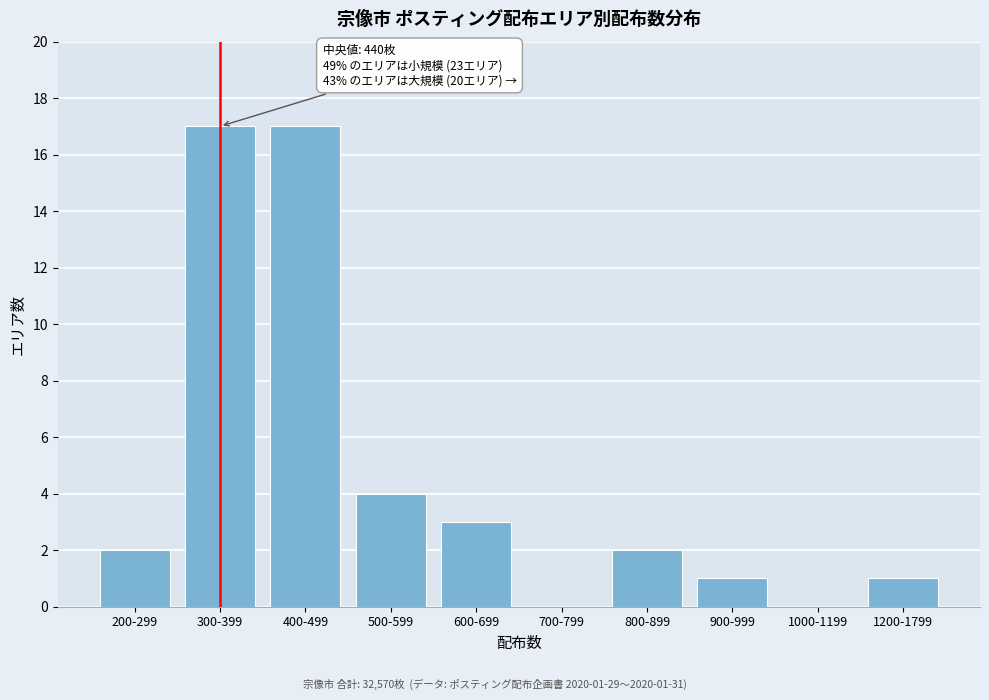

Reading left to right, extract all data points from this chart.

200-299=2	300-399=17	400-499=17	500-599=4	600-699=3	700-799=0	800-899=2	900-999=1	1000-1199=0	1200-1799=1